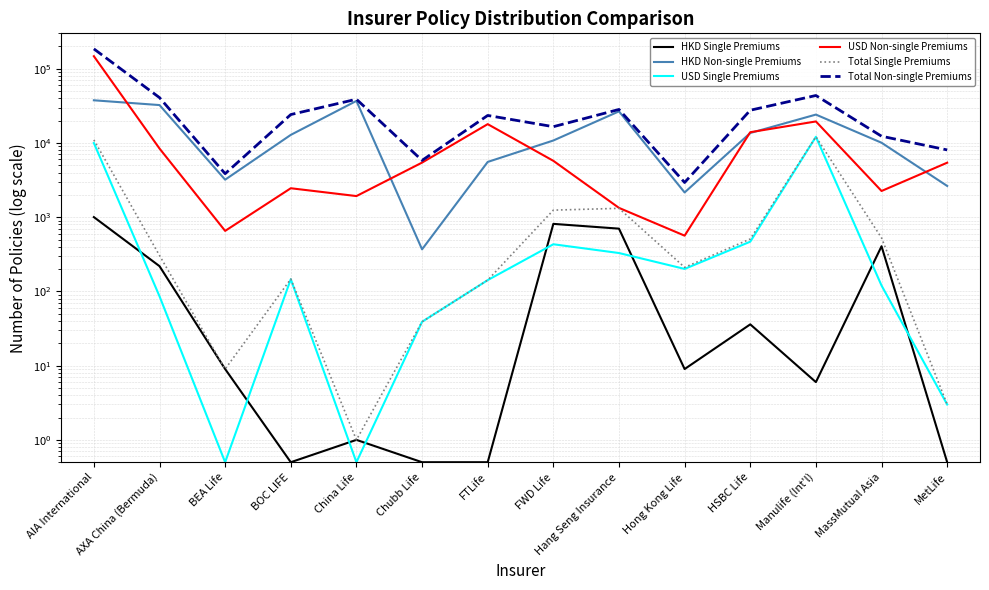

Count the number of categories in the chart.

14